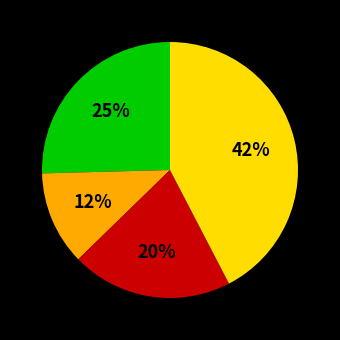

Is there a majority slice in this chart?

No